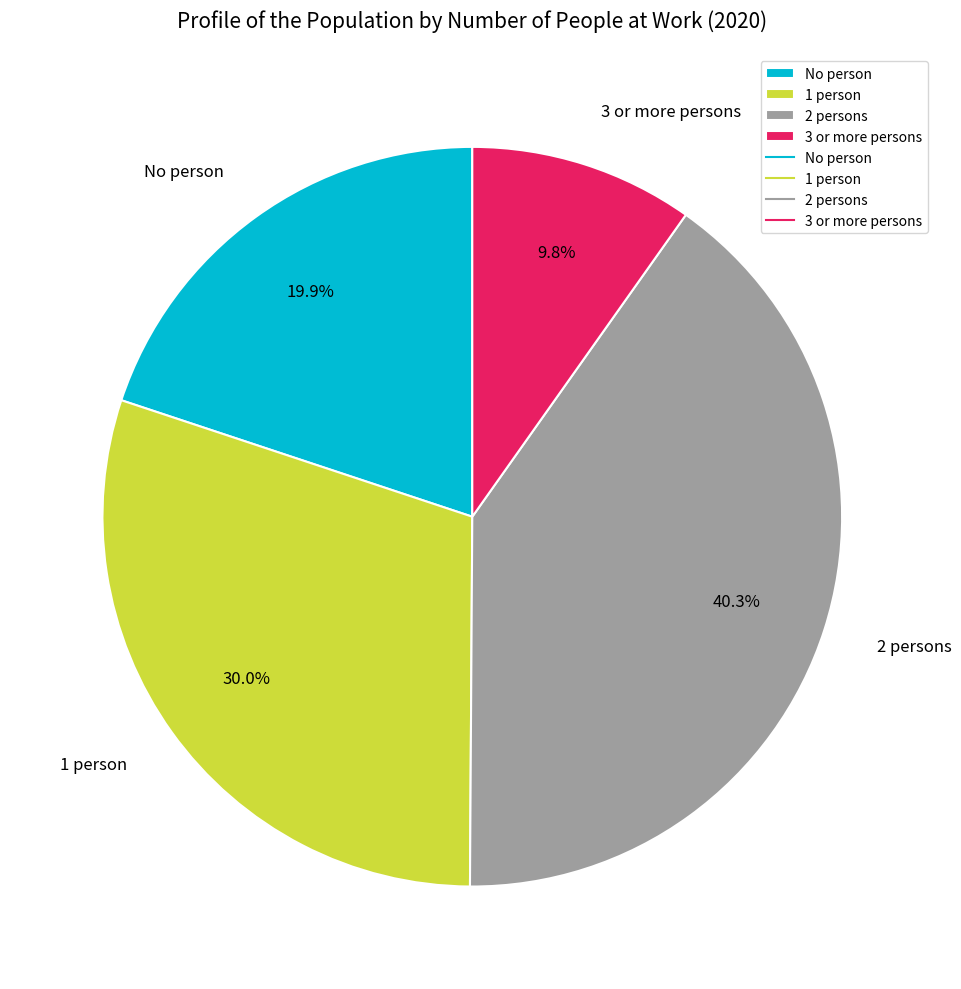

Do 3 or more persons and No person together represent more than half of the pie?

No